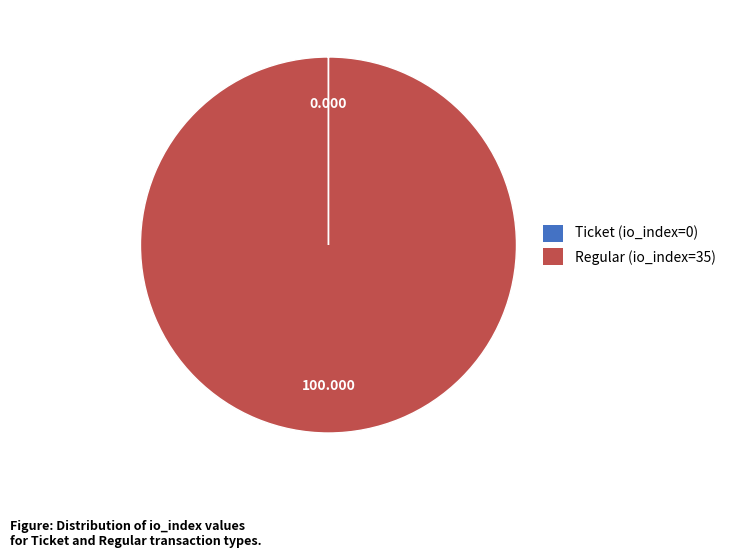

Does Regular (io_index=35) account for over 50% of the chart?

Yes